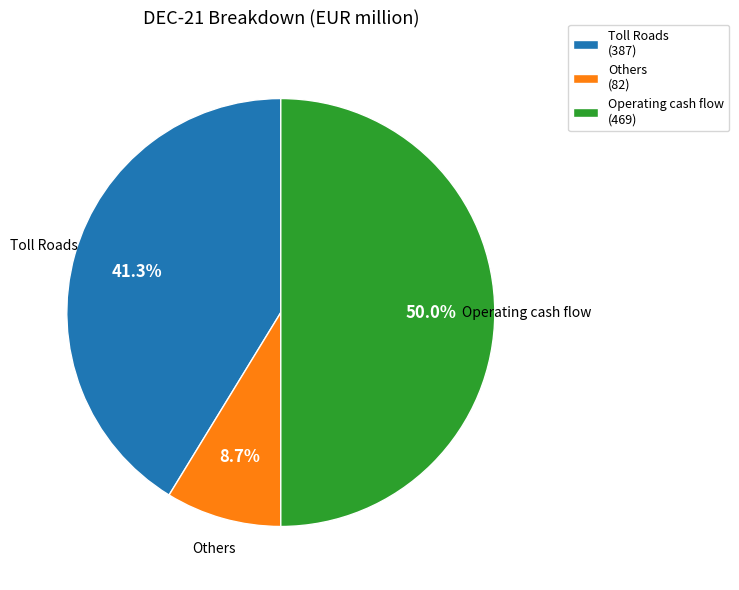

What percentage is the Operating cash flow slice, to the nearest percent?

50%